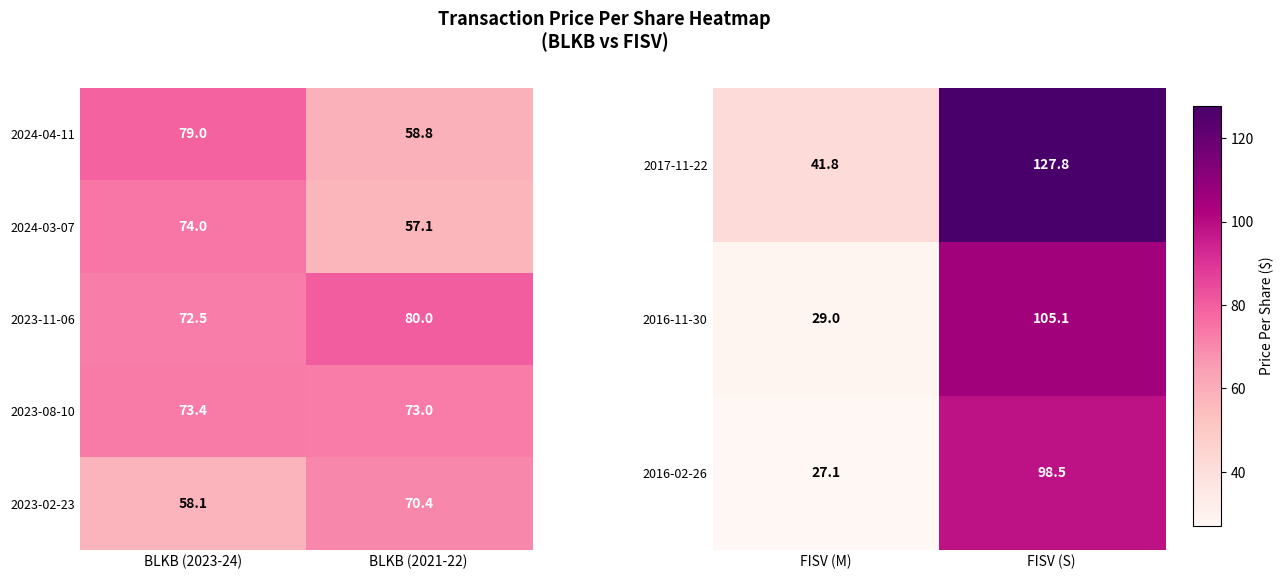

What is the difference between the maximum and minimum values in the 2016-11-30 series?

76.1